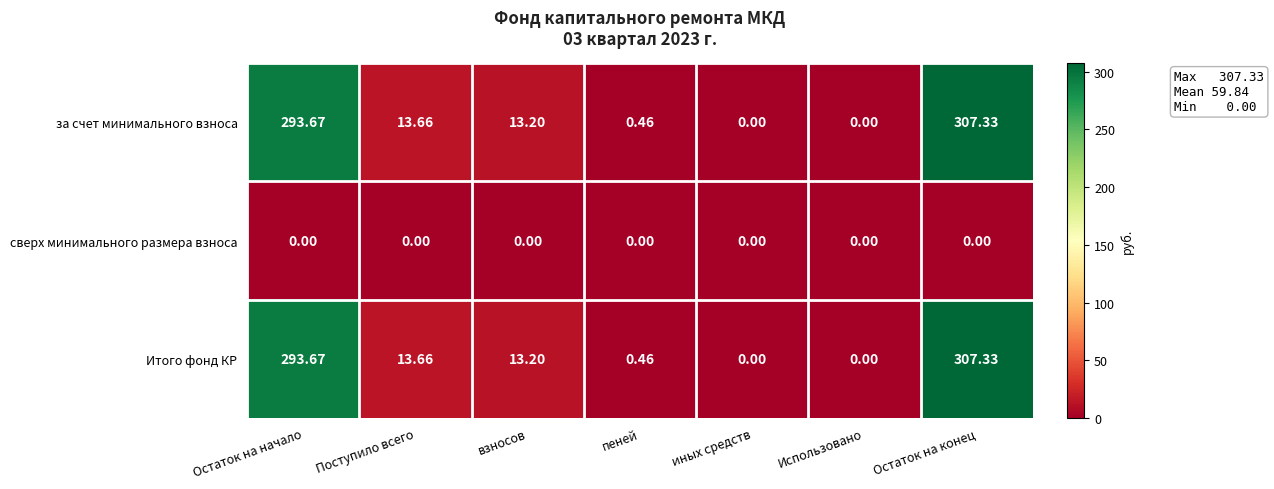

Is the value of за счет минимального взноса at Поступило всего greater than the value of сверх минимального размера взноса at Поступило всего?

Yes